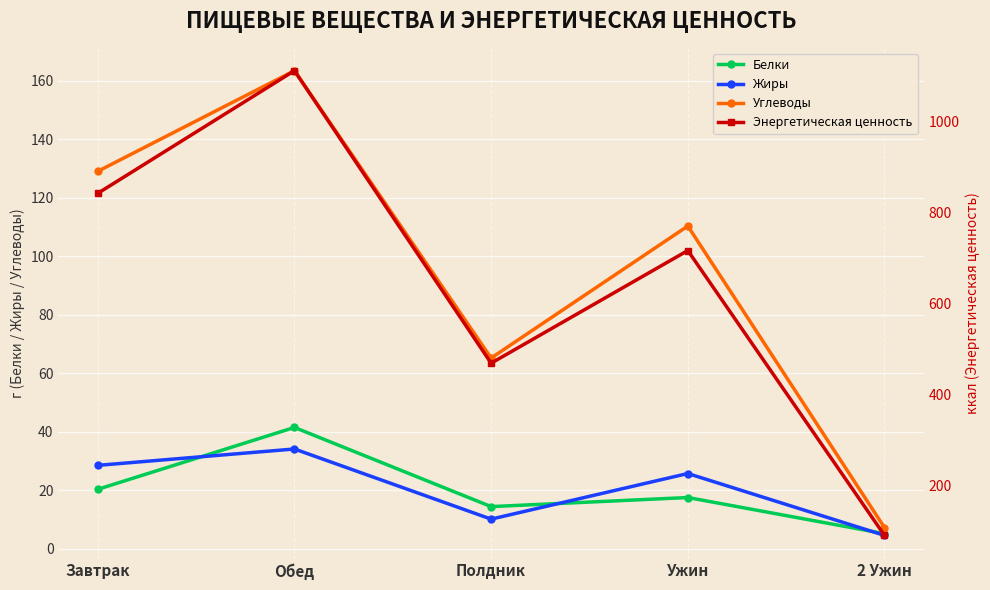

Reading left to right, extract all data points from this chart.

Белки: 20.3	41.4	14.3	17.4	5.1
Жиры: 28.4	34.0	10.1	25.7	4.5
Углеводы: 129.0	163.4	65.2	110.3	7.2
Энергетическая ценность: 841.5	1110.7	468.8	716.0	90.9